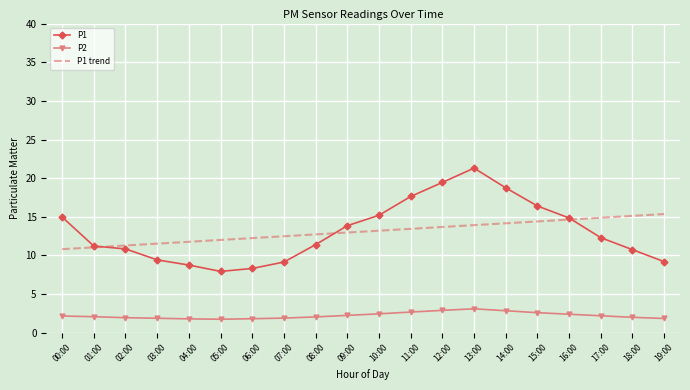

Rank the series by their maximum value, from highest to lowest.

P1, P1 trend, P2